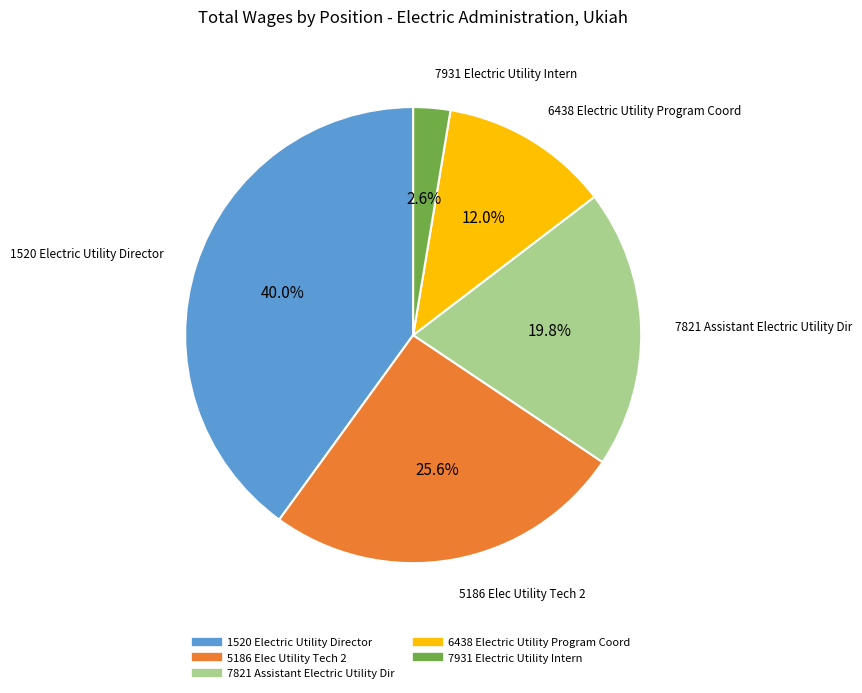

Is 6438 Electric Utility Program Coord the majority of the pie?

No